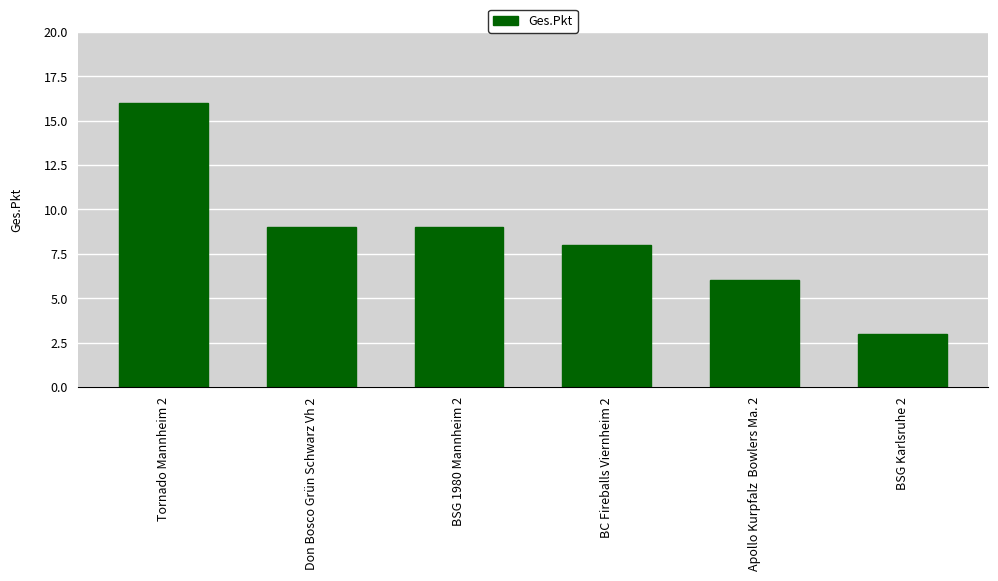

What is the value of the 6th bar from the left?

3